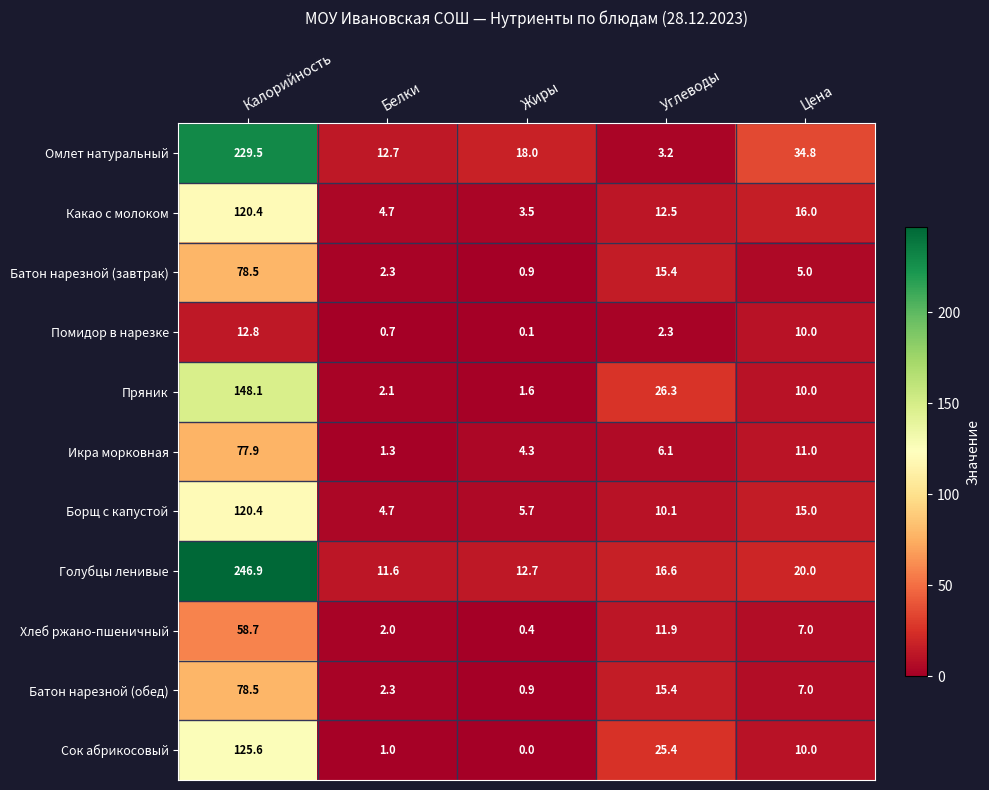

What is the difference between the maximum and minimum values in the Пряник series?

146.5